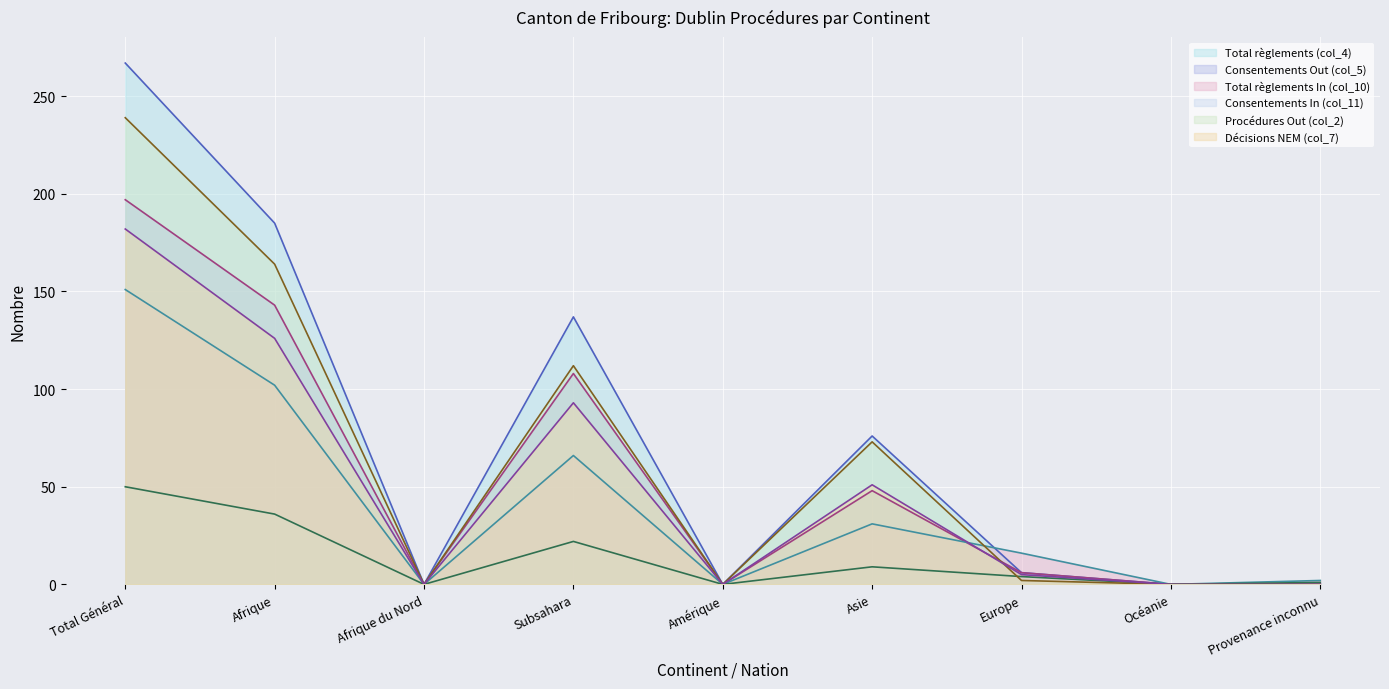

Reading left to right, transcribe all the data shown in this chart.

Total règlements (col_4) (line): 267	185	0	137	0	76	6	0	0
Consentements Out (col_5) (line): 197	143	0	108	0	48	6	0	0
Total règlements In (col_10) (line): 151	102	0	66	0	31	16	0	2
Consentements In (col_11) (line): 50	36	0	22	0	9	4	0	1
Procédures Out (col_2) (line): 239	164	0	112	0	73	2	0	0
Décisions NEM (col_7) (line): 182	126	0	93	0	51	5	0	0